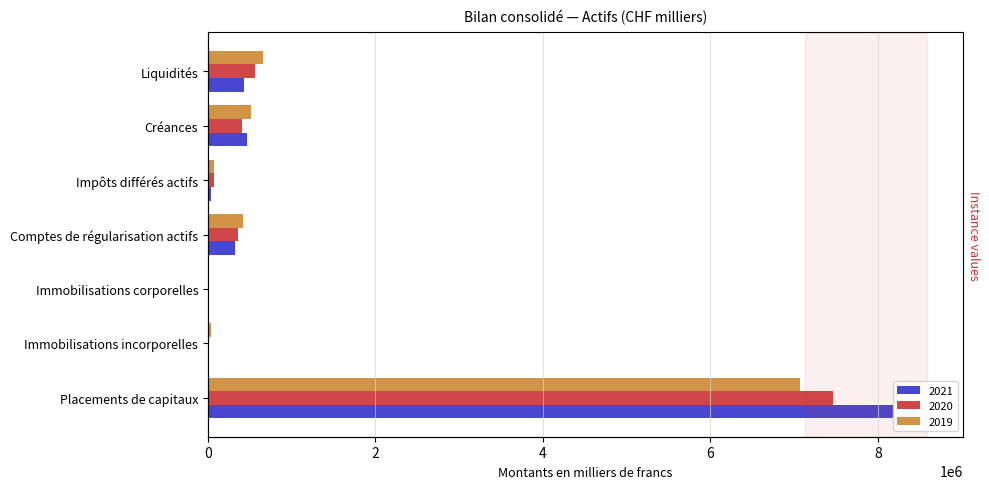

What is the label of the 7th bar from the right?

Placements de capitaux